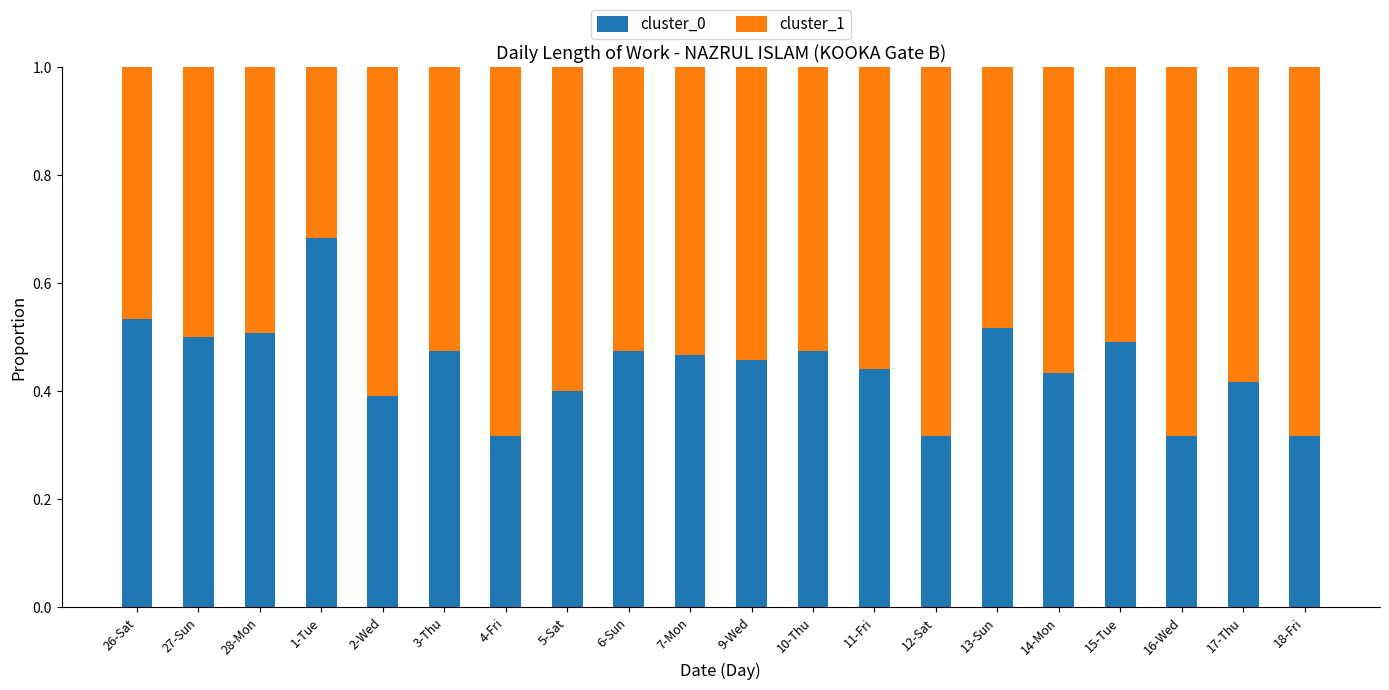

What is the total value across all series at 2-Wed?

1.0